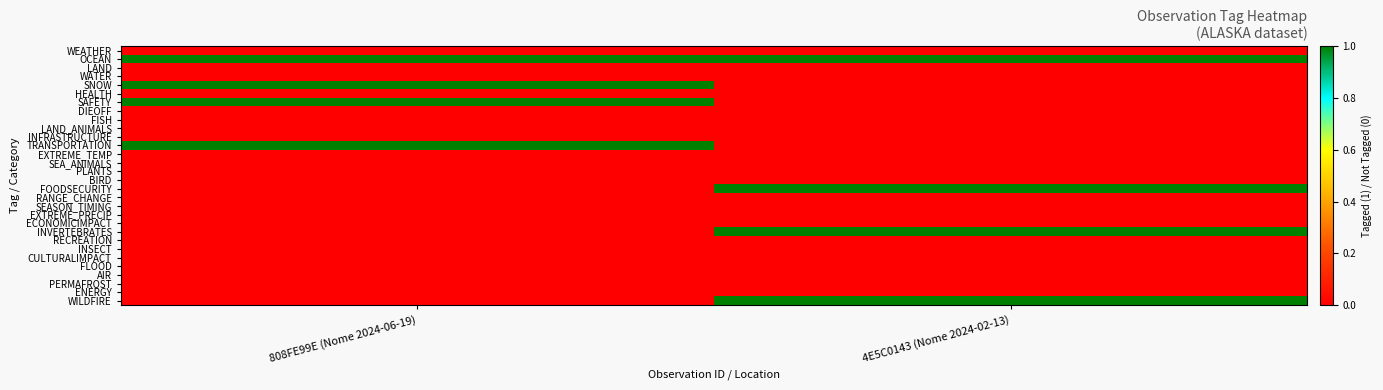

Which series has the largest total across all categories?

OCEAN